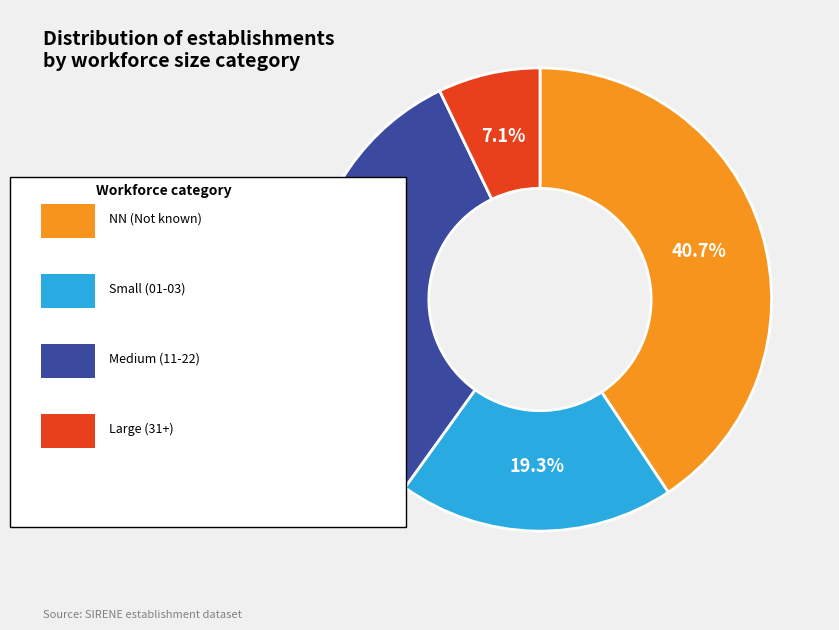

Does any single category account for the majority?

No